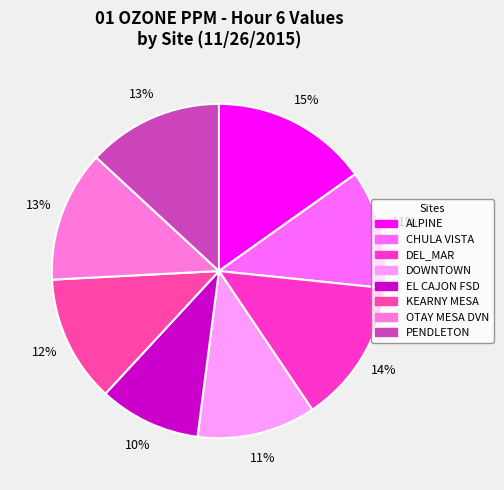

To the nearest percent, what portion does OTAY MESA DVN represent?

13%